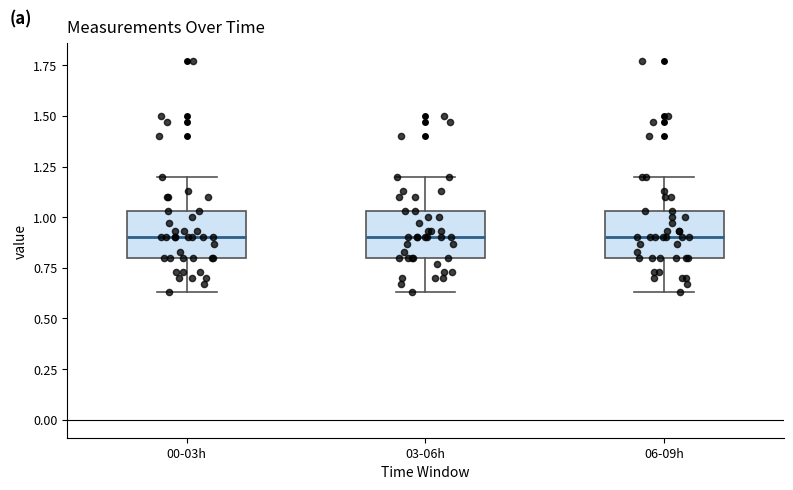

Where does the median line of the box for 06-09h sit on the y-axis? The values are not printed on the chart, so give them approximately, as read against the axis.

0.90